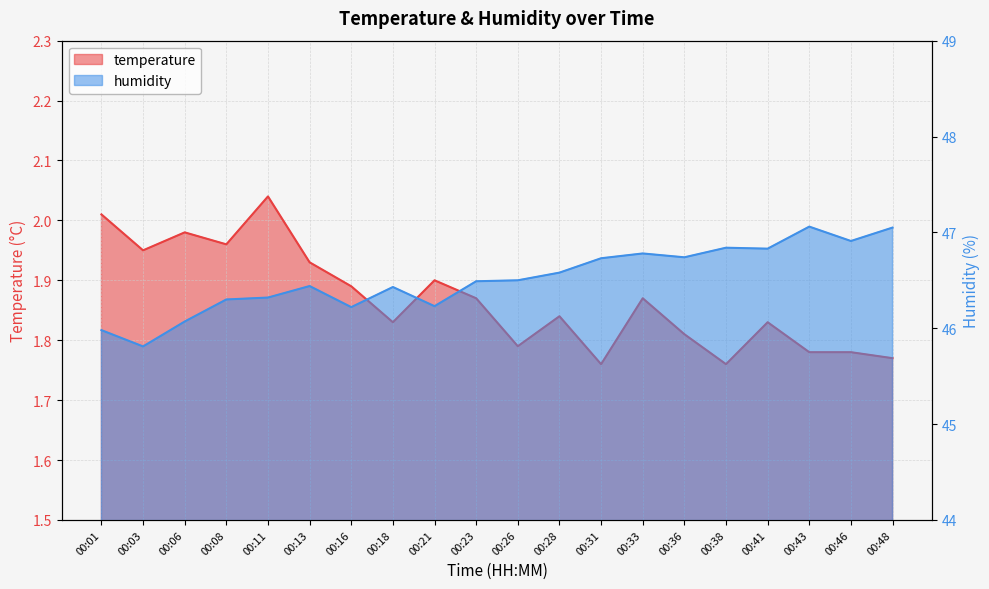

True or false: humidity has a value of 24.8 at 00:13.

False